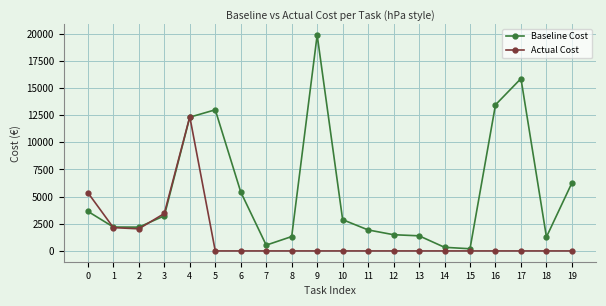

The value of Actual Cost at 8 is 6459. True or false?

False